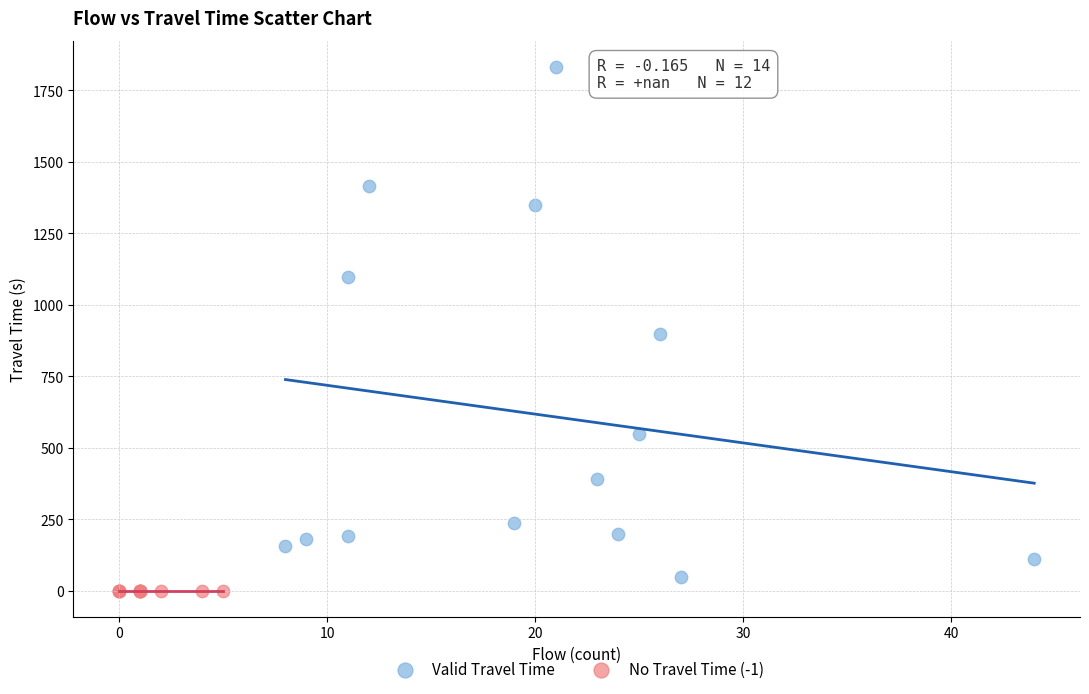

Which series contains the highest Y value?

Valid Travel Time